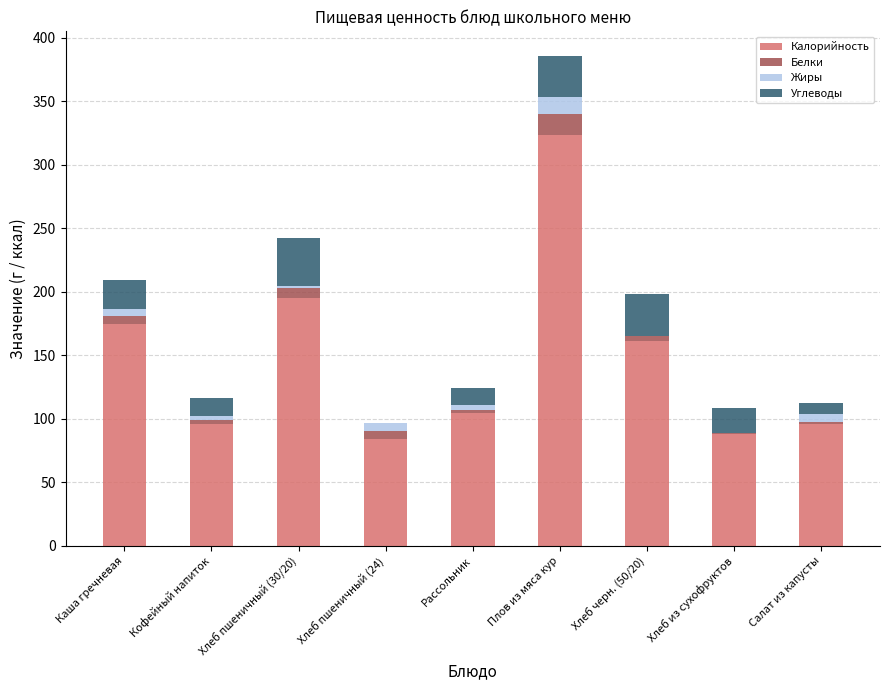

At which category is the sum across all series the highest?

Плов из мяса кур